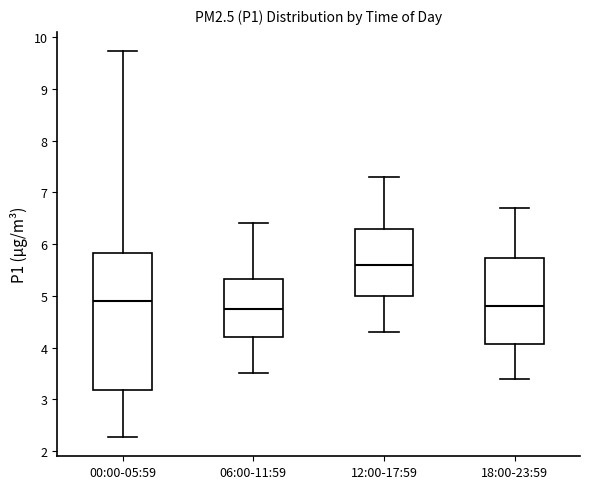

Which box is the tallest, from its lower edge to its upper edge?

00:00-05:59